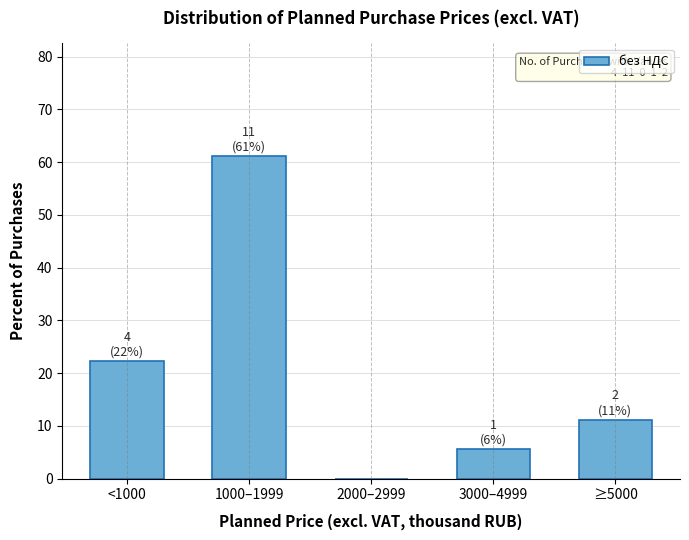

What is the greatest value displayed?

61.1